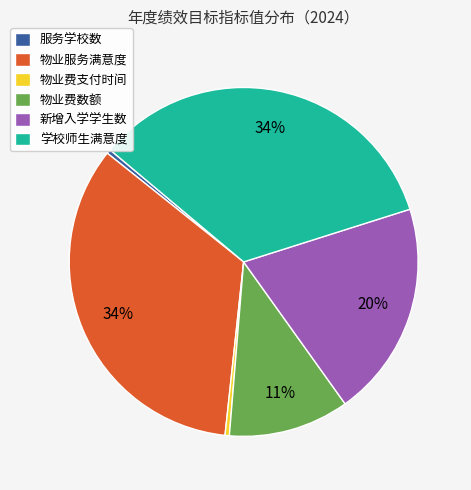

True or false: 服务学校数 accounts for 0% of the total.

True